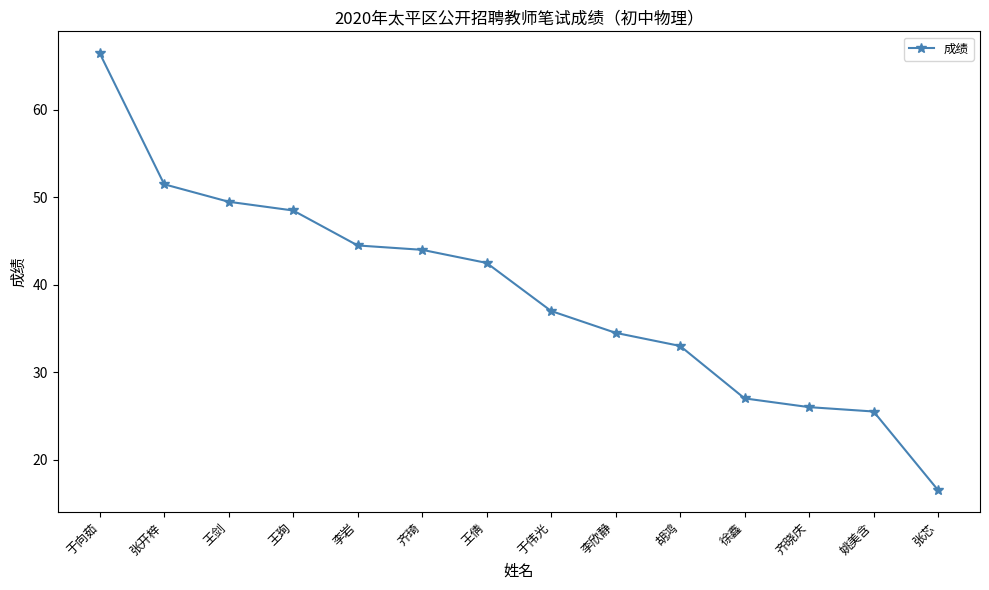

List the labels in order of value, largest first.

于向茹, 张开梓, 王剑, 王珣, 李岩, 齐琦, 王倩, 于伟光, 李欣静, 胡鸿, 徐鑫, 齐晓庆, 姚美含, 张芯